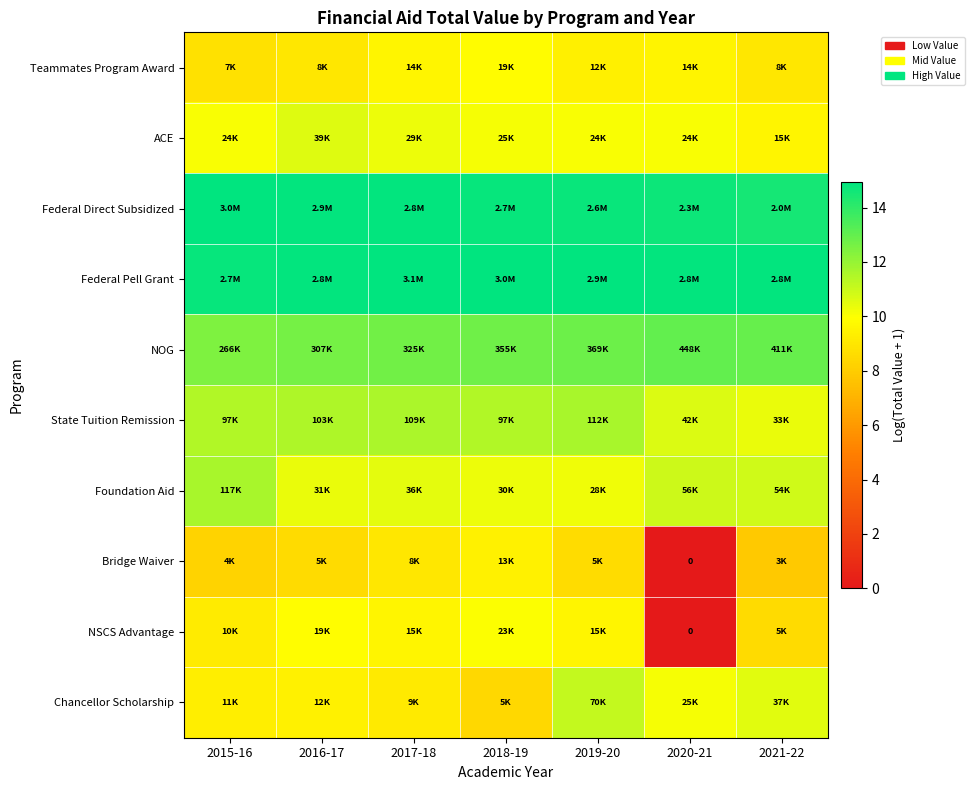

What is the average value of the Teammates Program Award series?

9.3